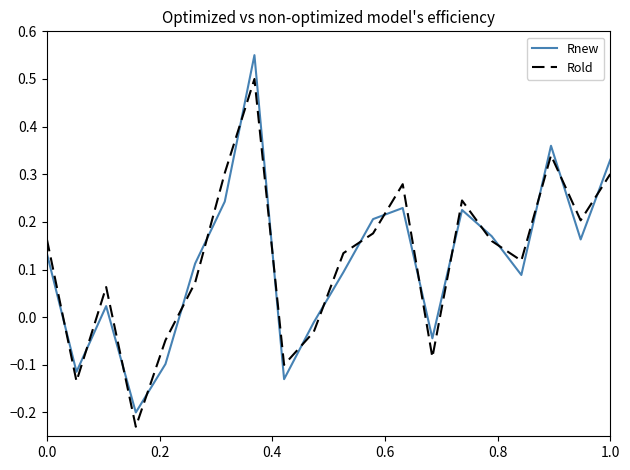

What is the sum of all Rnew values?

2.3